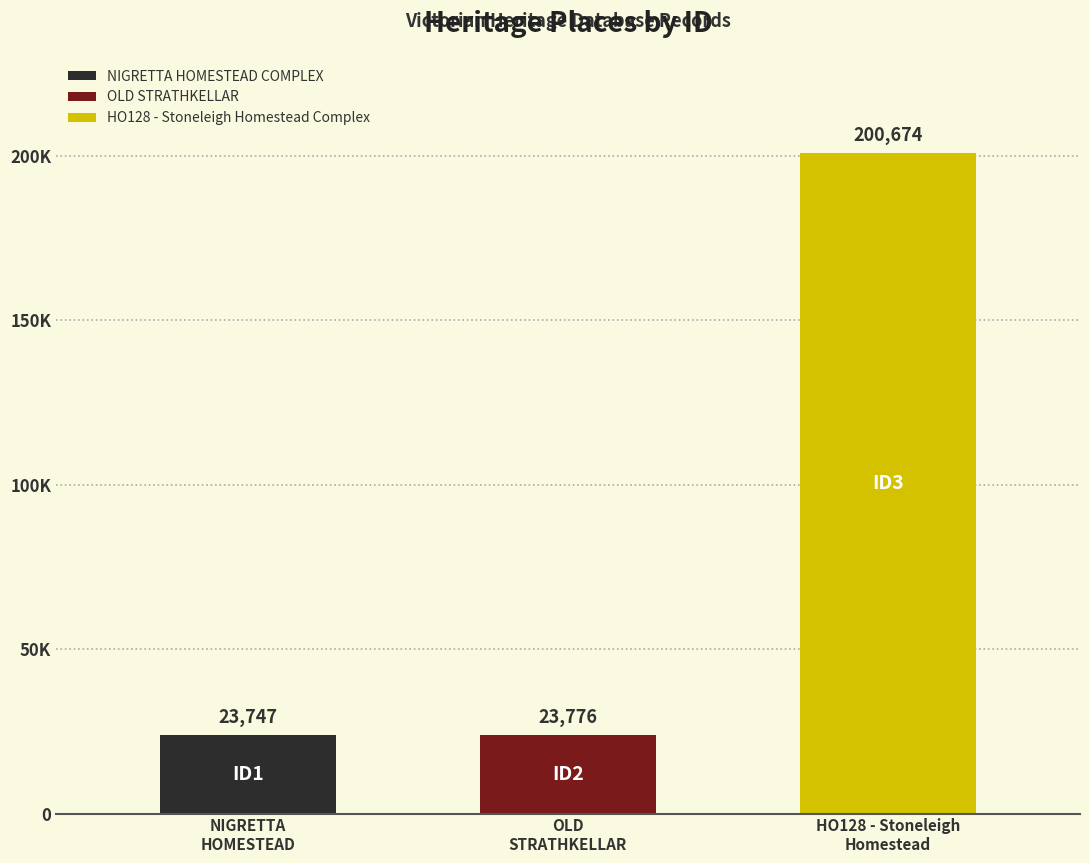

True or false: the data shows 23747 at NIGRETTA
HOMESTEAD.

True